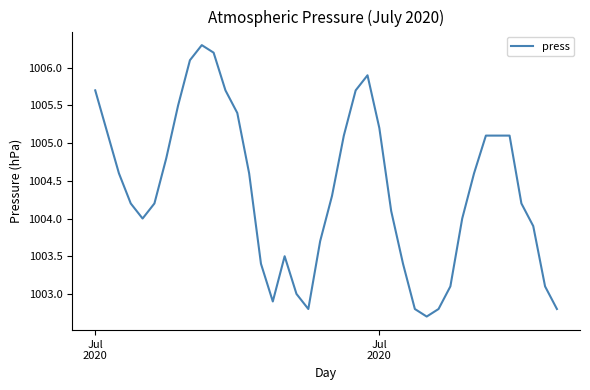

What is the maximum value shown in the chart?

1006.3